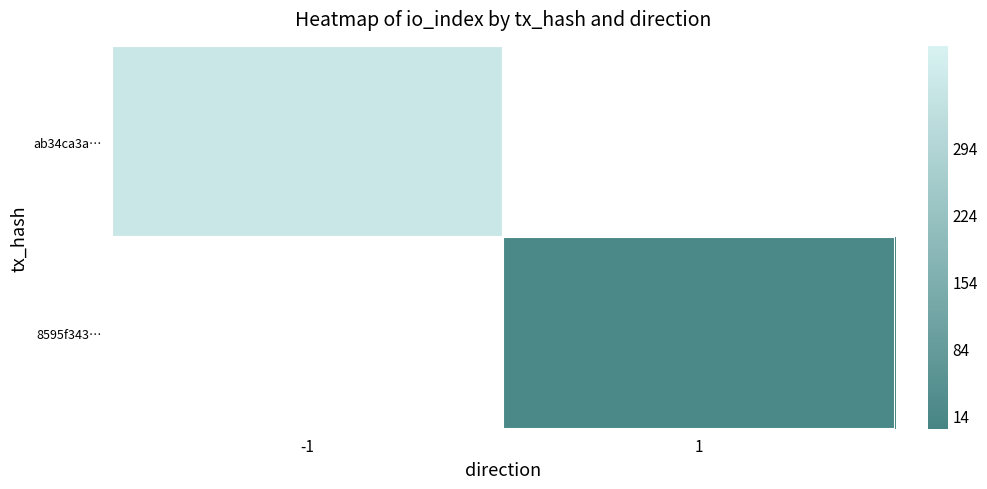

Is it true that 8595f343… equals 3.7 at 1?

False